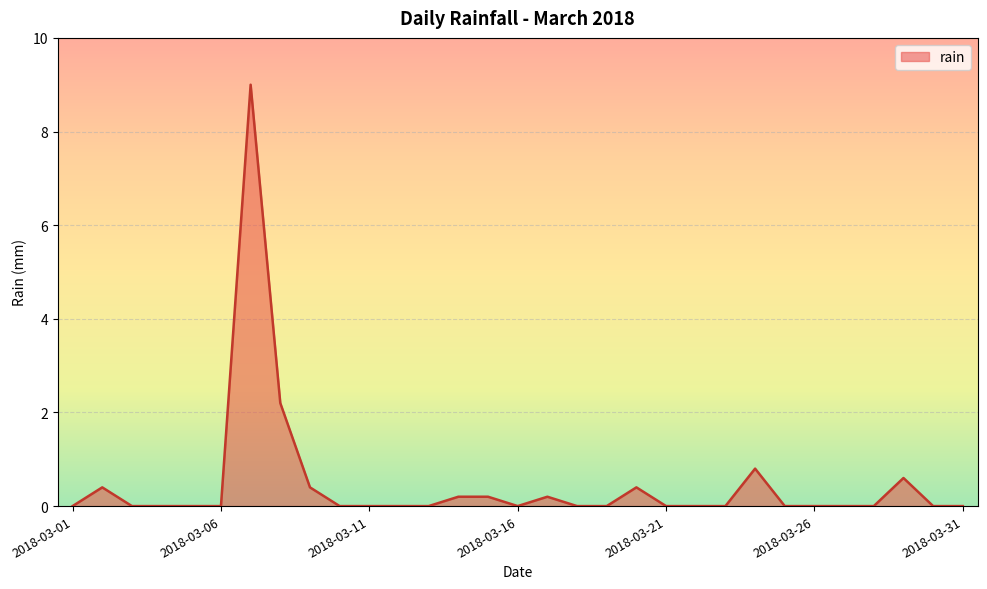

What is the difference between the maximum and minimum values?

9.0